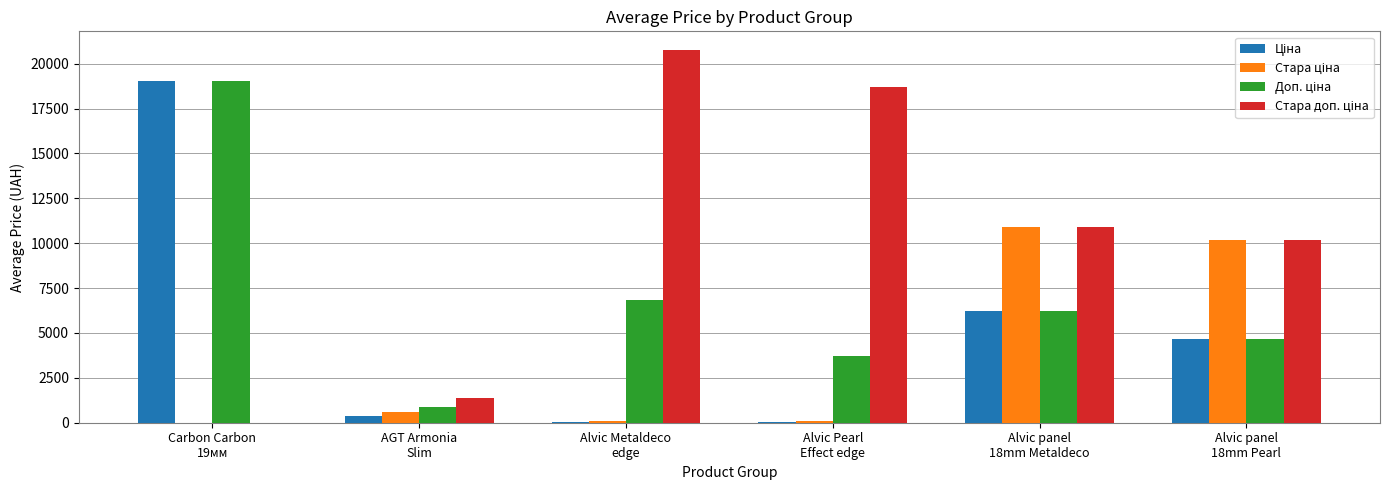

What is the maximum value shown in the chart?

20760.8